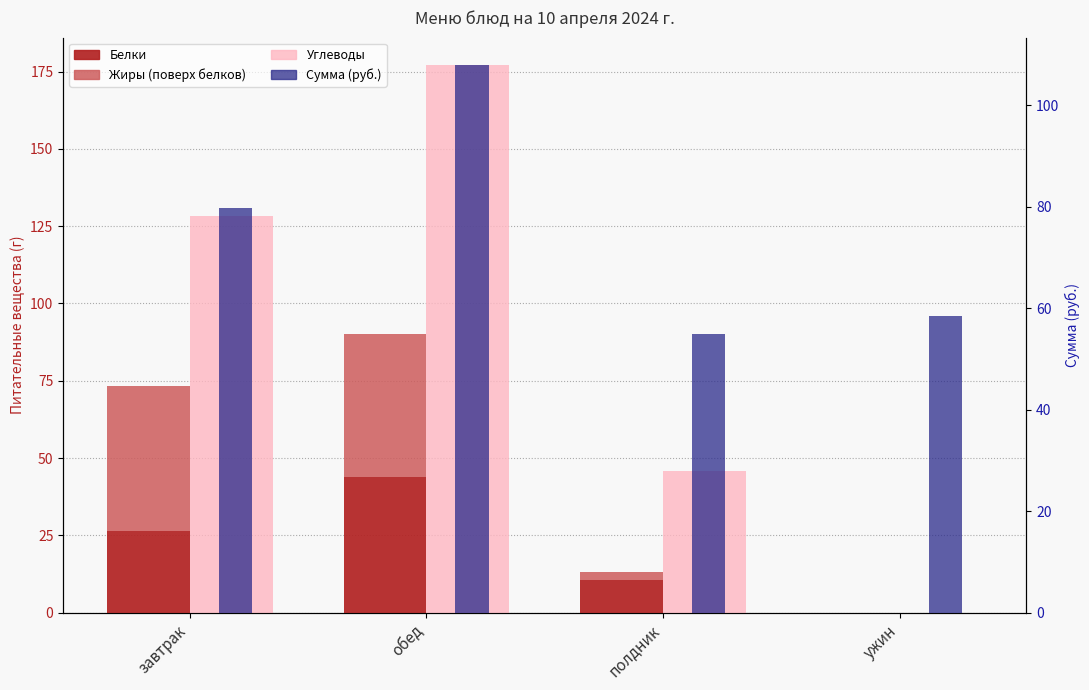

Rank the categories by Сумма (руб.) value from highest to lowest.

обед, завтрак, ужин, полдник